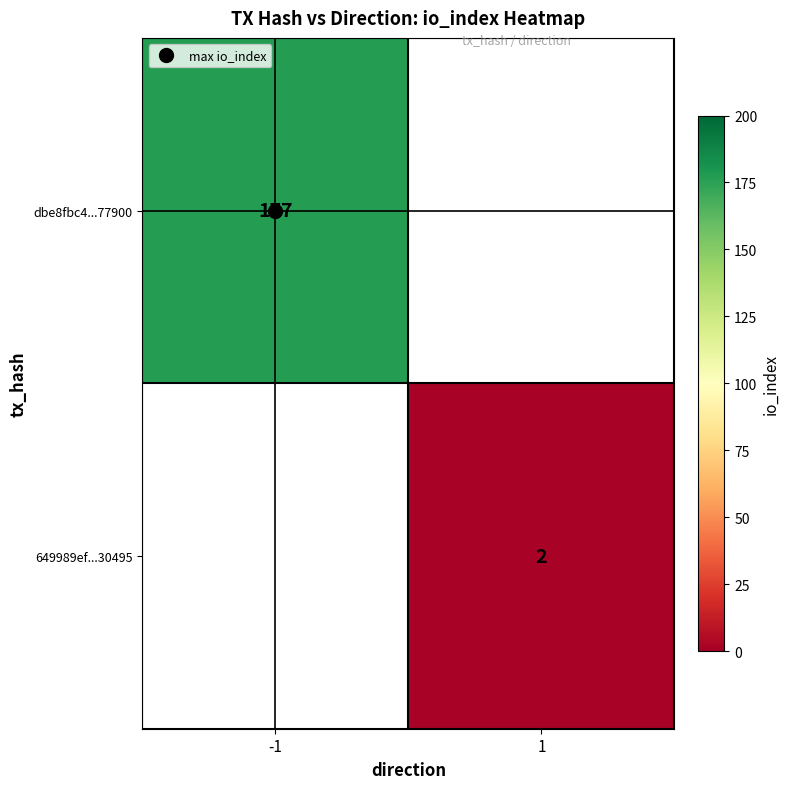

True or false: dbe8fbc4...77900 has a value of 275.8 at -1.

False